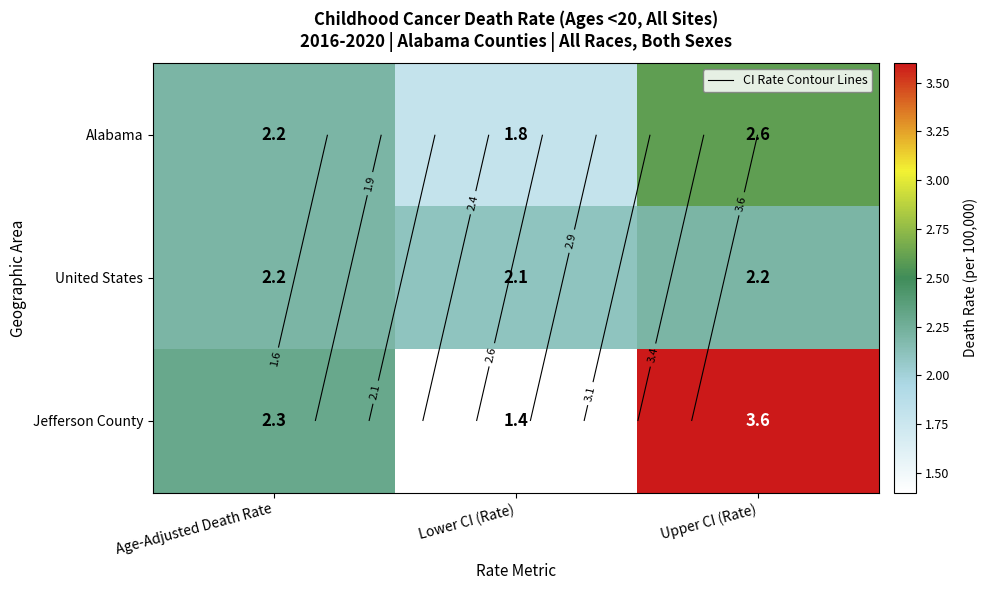

What is the total value across all series at Lower CI (Rate)?

5.3